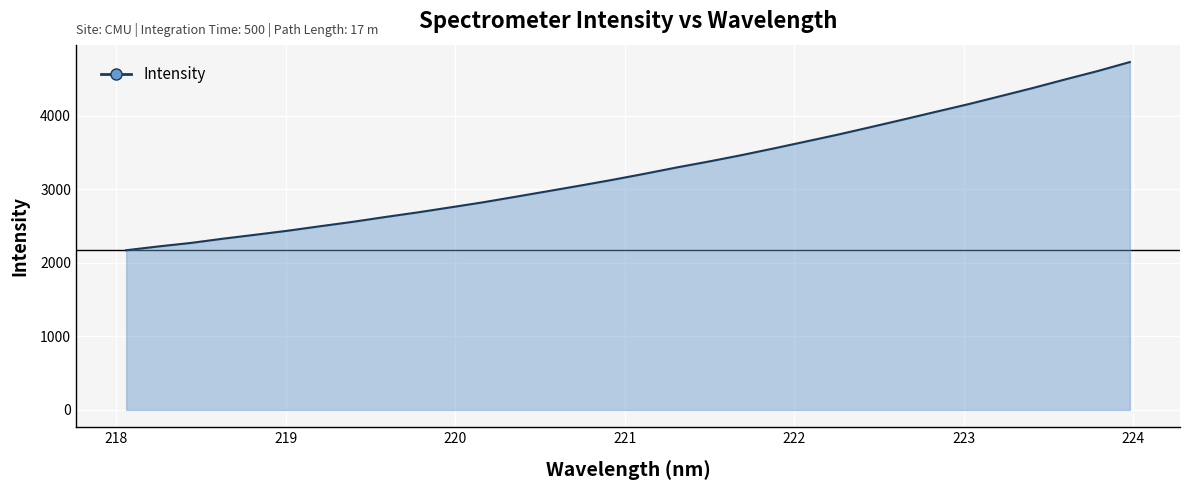

How many categories are shown in the chart?

32